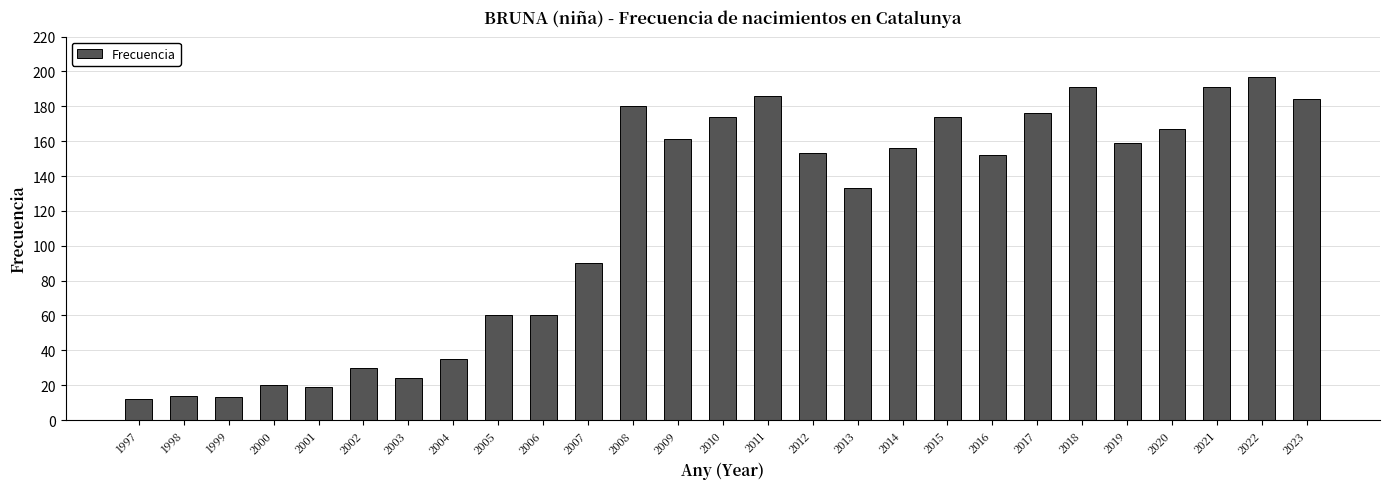

Reading right to left, transcribe all the data shown in this chart.

184	197	191	167	159	191	176	152	174	156	133	153	186	174	161	180	90	60	60	35	24	30	19	20	13	14	12